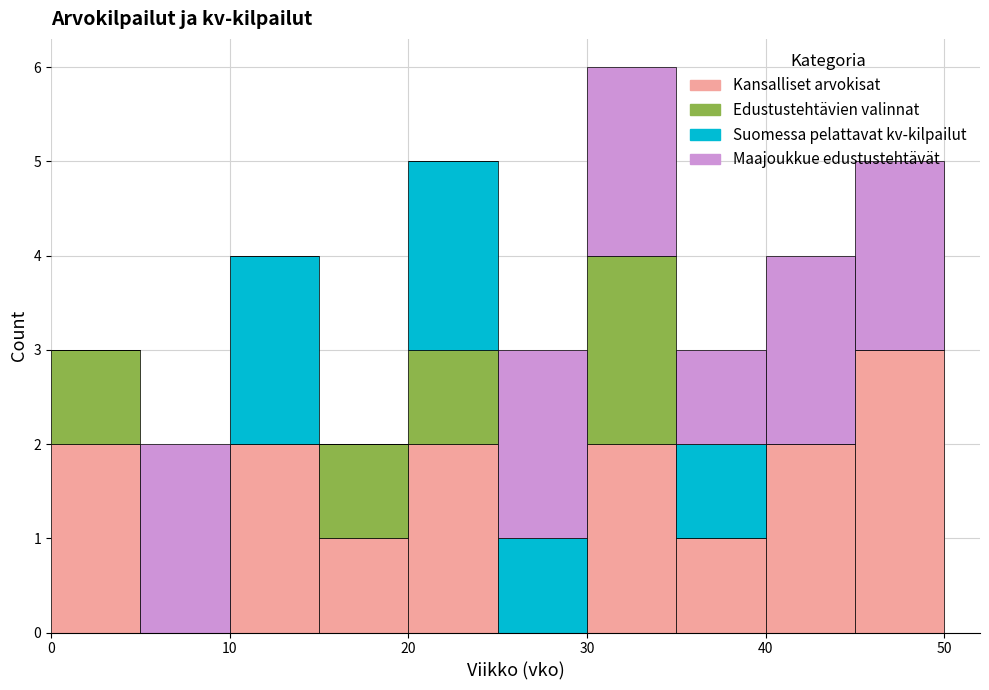

Which range on the x-axis has the tallest stacked bar (by total height)?

30 to 35